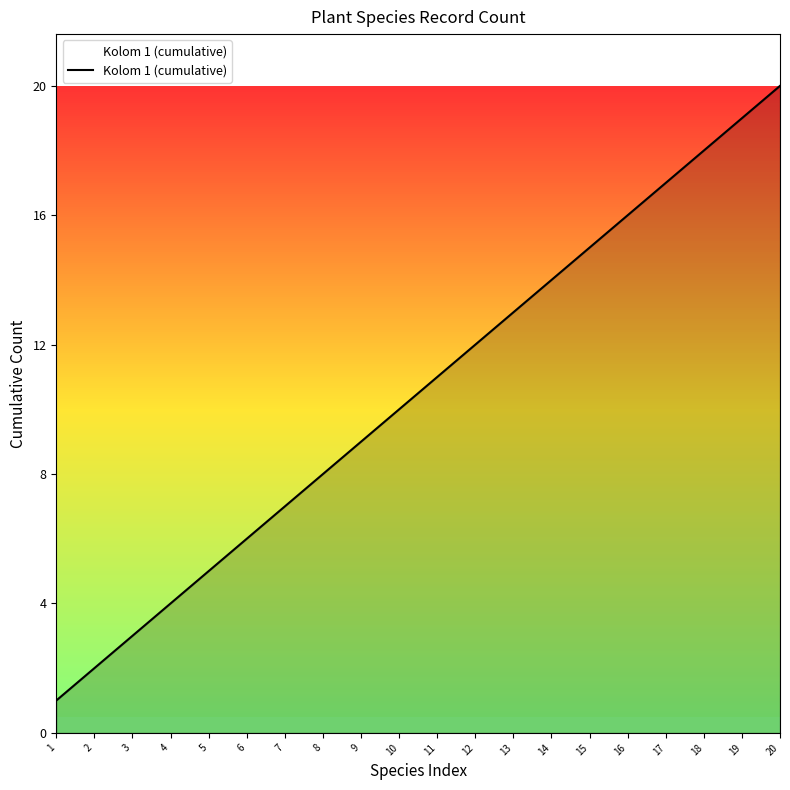

What is the difference between the maximum and minimum values?

19